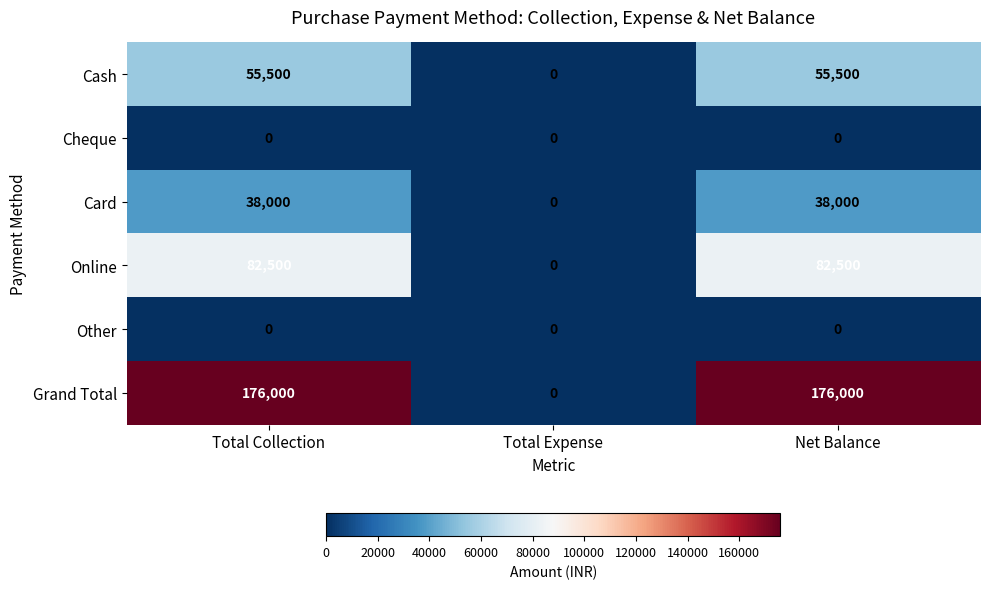

Is it true that Grand Total equals 0 at Total Expense?

True